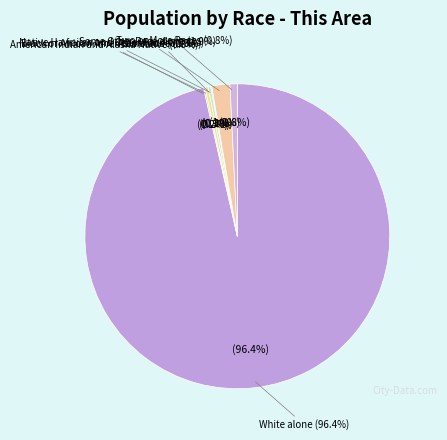

Which category has the biggest portion of the pie?

White alone